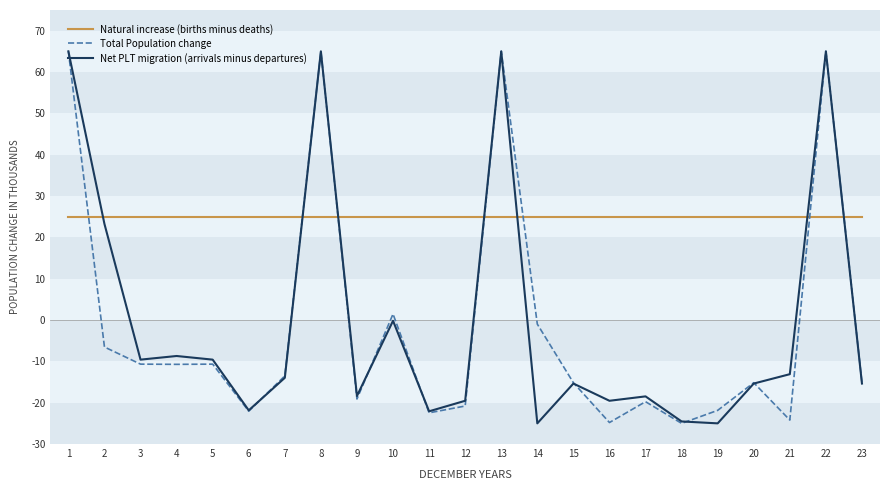

Does the chart have visible grid lines?

No